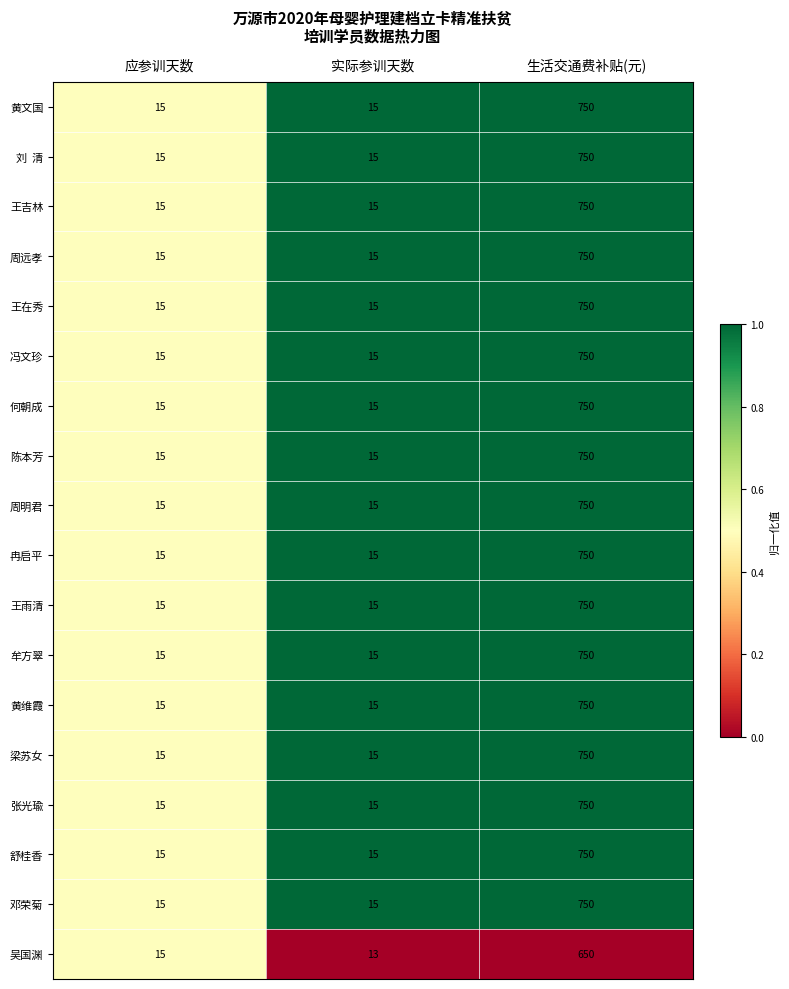

What is the average value of the 黄文国 series?

260